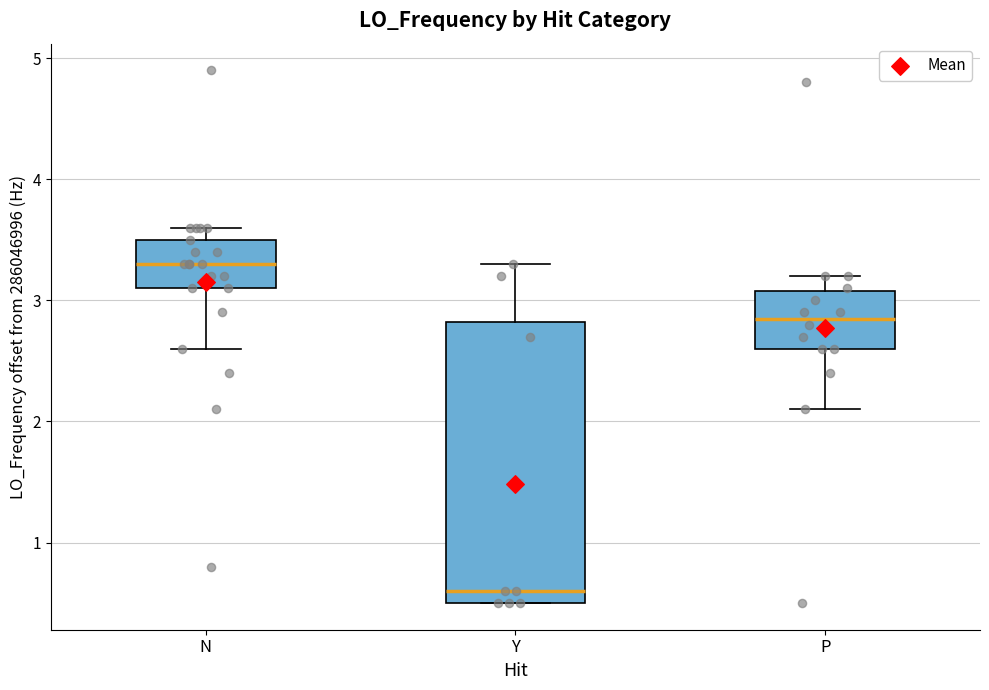

Reading left to right, transcribe this box plot: for each box, give where its median line is, the range the box spans, and where its two whiskers end, as read against the y-axis. The values are not printed on the chart, so give them approximately, as read against the axis.

N: median 3.3, box 3.1 to 3.5, whiskers 2.6 to 3.6
Y: median 0.6, box 0.5 to 2.8, whiskers 0.5 to 3.3
P: median 2.8, box 2.6 to 3.1, whiskers 2.1 to 3.2